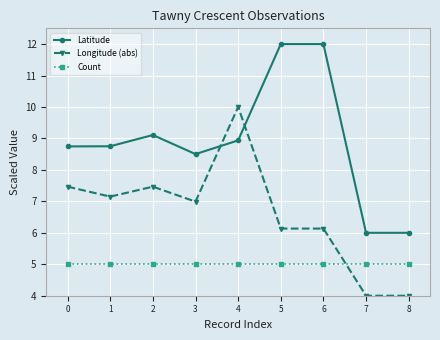

What is the average value of the Latitude series?

8.9